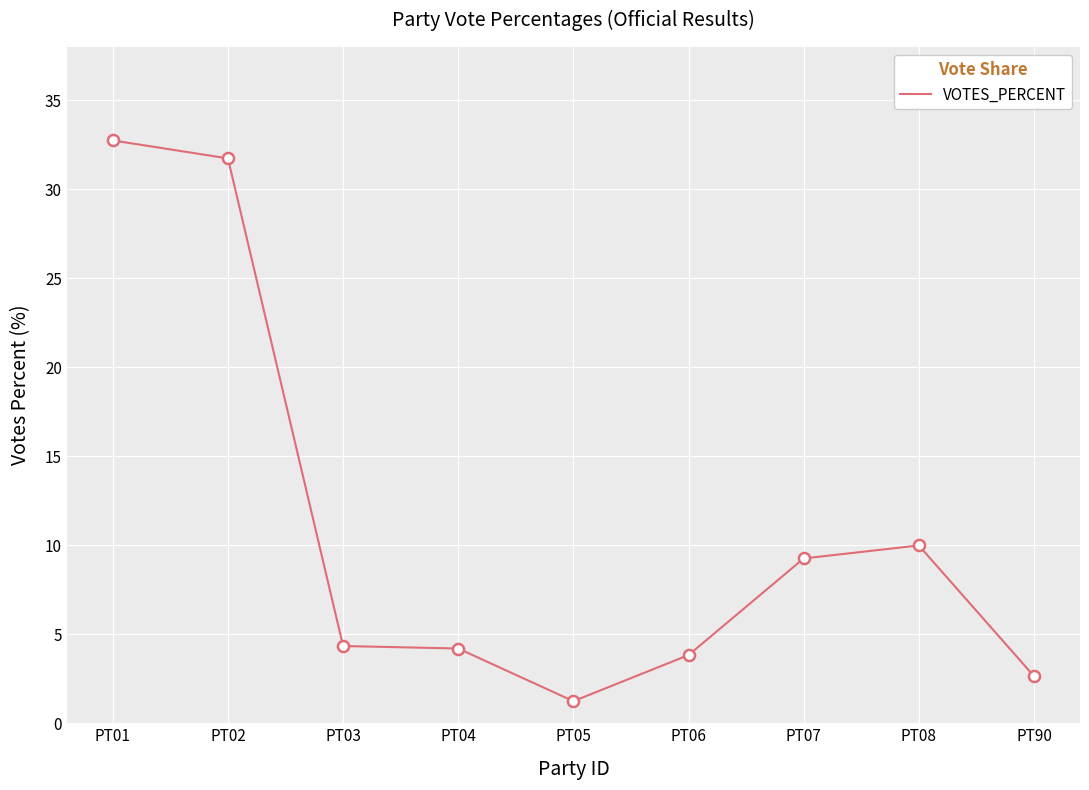

Read the value at PT01.

32.8